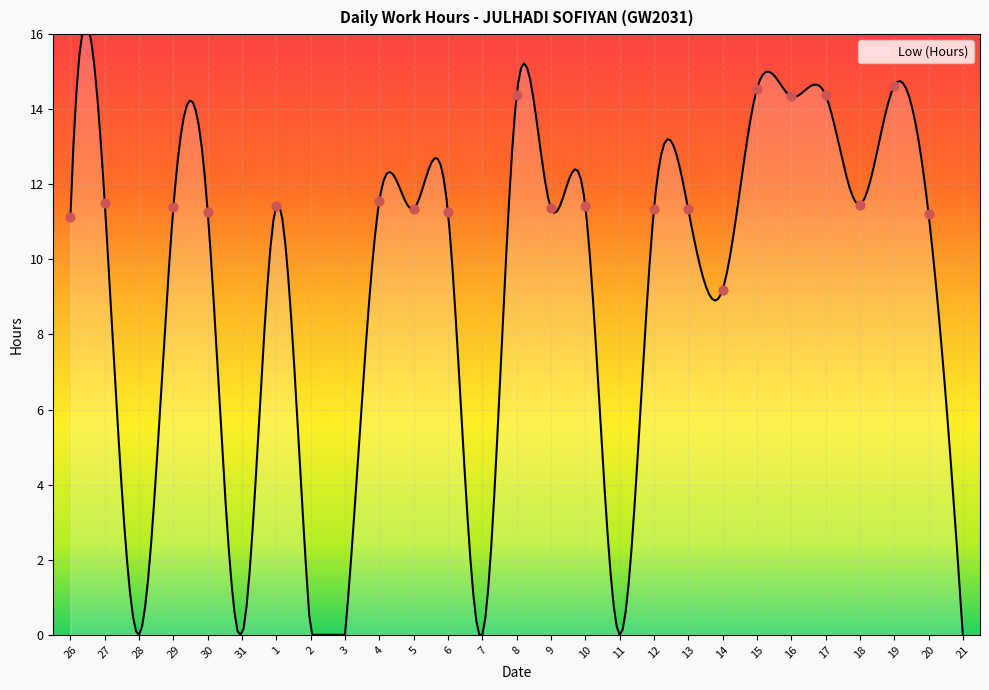

Which has a higher value, 6 or 8?

8